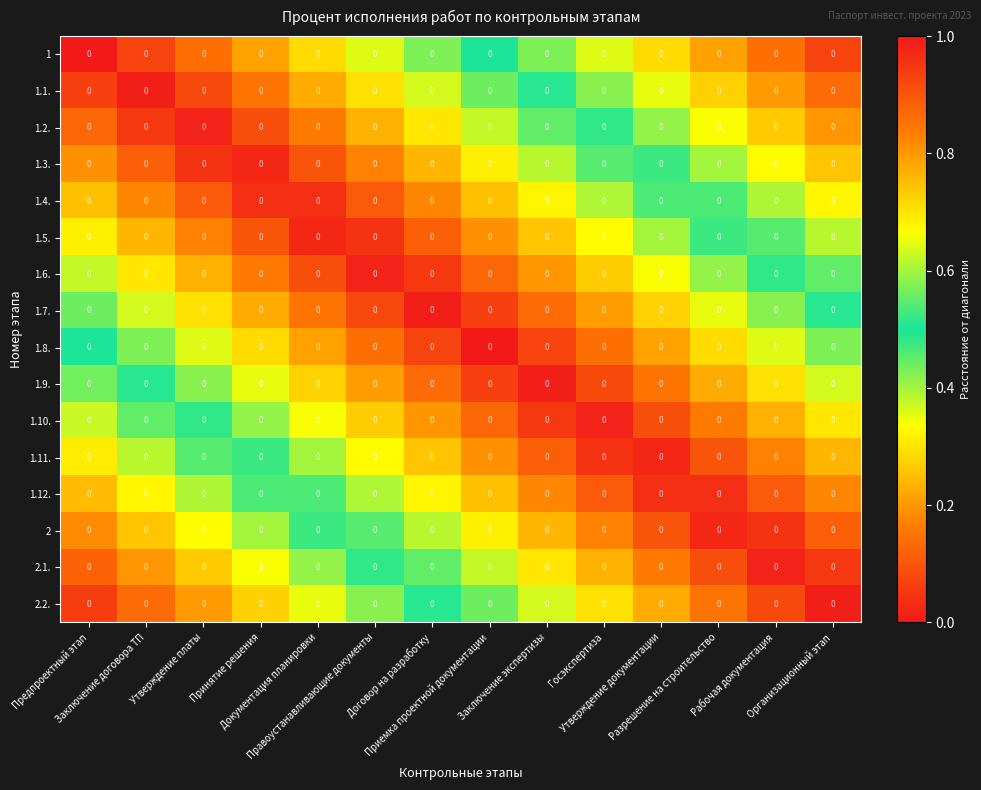

Rank the series by their maximum value, from highest to lowest.

2.2., 1, 2.1., 1.1., 2, 1.2., 1.12., 1.3., 1.11., 1.4., 1.10., 1.5., 1.9., 1.6., 1.8., 1.7.